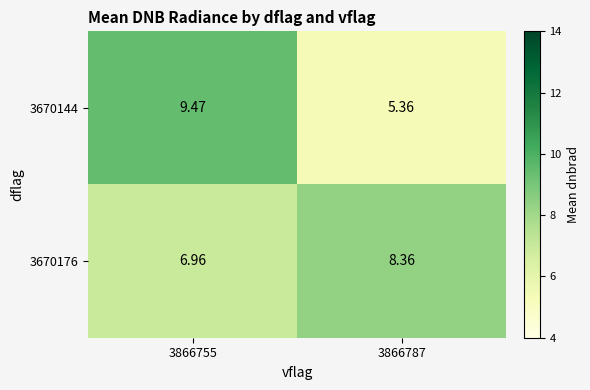

What is the total value across all series at 3866787?

13.7